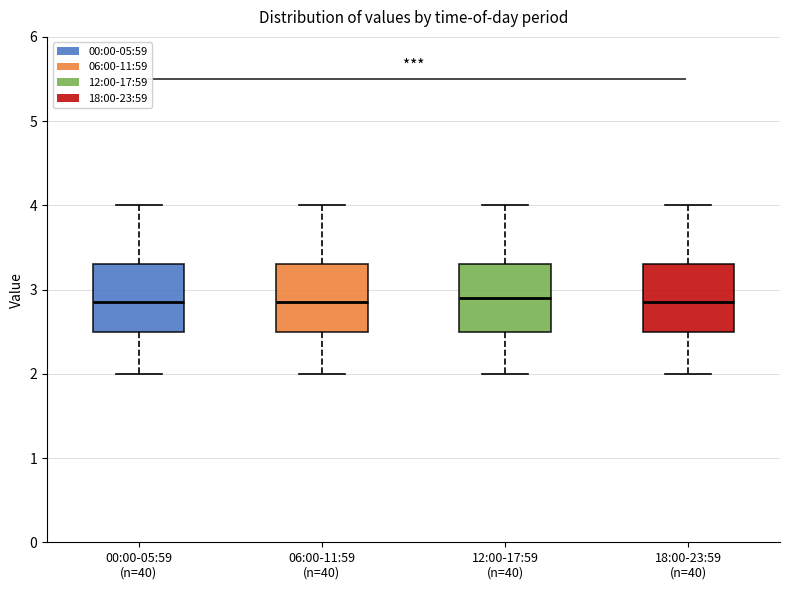

Reading left to right, read every box against the y-axis: the position of its median line, the range the box covers, and the ends of its whiskers. The values are not printed on the chart, so give them approximately, as read against the axis.

00:00-05:59 (n=40): median 2.9, box 2.5 to 3.3, whiskers 2.0 to 4.0
06:00-11:59 (n=40): median 2.9, box 2.5 to 3.3, whiskers 2.0 to 4.0
12:00-17:59 (n=40): median 2.9, box 2.5 to 3.3, whiskers 2.0 to 4.0
18:00-23:59 (n=40): median 2.9, box 2.5 to 3.3, whiskers 2.0 to 4.0